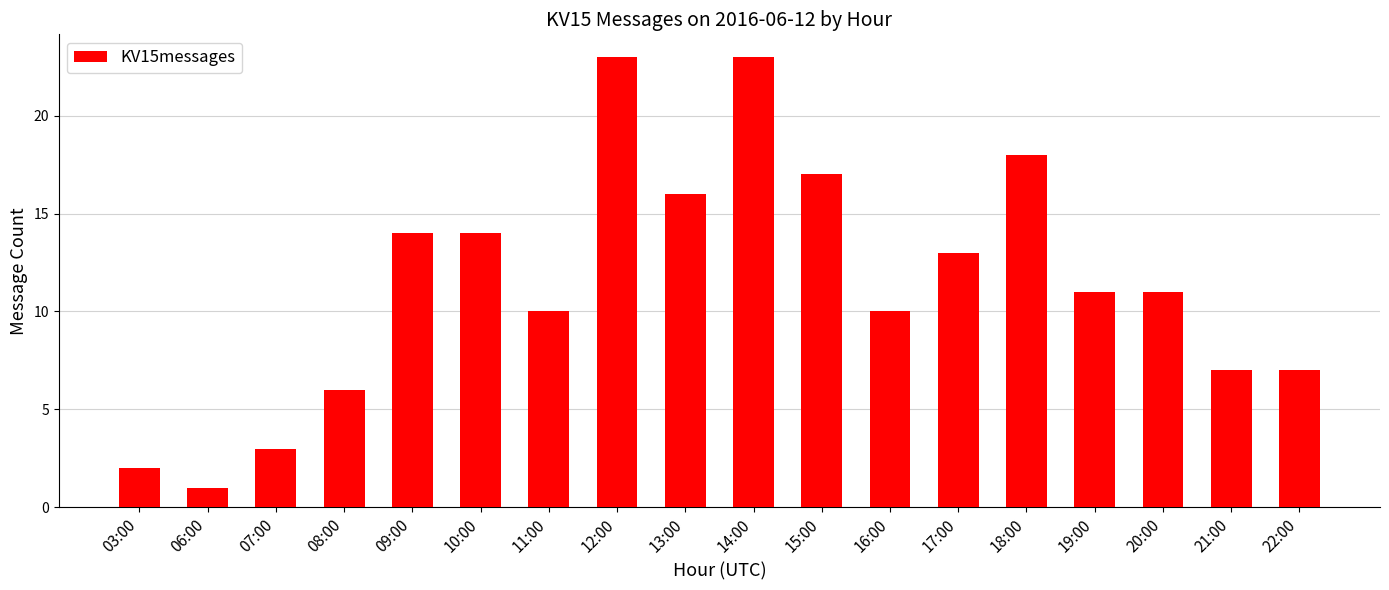

How many data points does each series have?

18